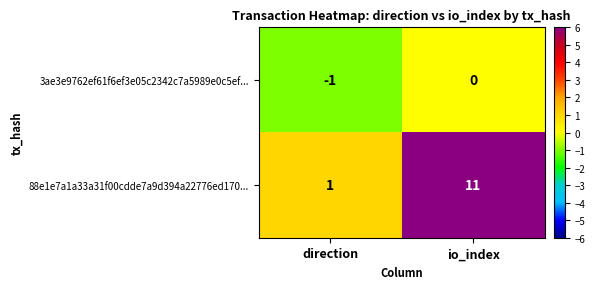

Reading left to right, extract all data points from this chart.

3ae3e9762ef61f6ef3e05c2342c7a5989e0c5ef...: -1	0
88e1e7a1a33a31f00cdde7a9d394a22776ed170...: 1	11